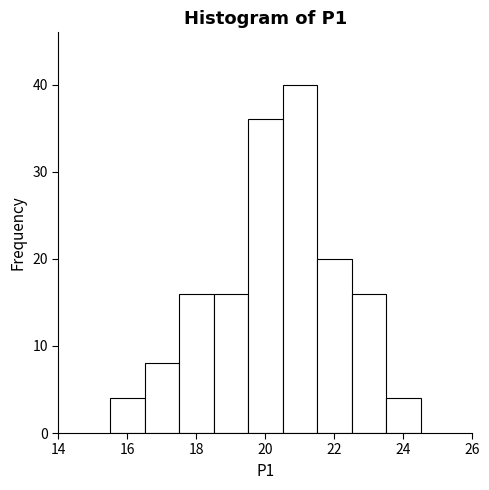

Reading left to right, transcribe this chart: for each bar, give the range it covers on the x-axis and its height. Neither the bar edges nor the heights are printed on the chart, so give them approximately, as read against the axes.

15.5 to 16.5: 4
16.5 to 17.5: 8
17.5 to 18.5: 16
18.5 to 19.5: 16
19.5 to 20.5: 36
20.5 to 21.5: 40
21.5 to 22.5: 20
22.5 to 23.5: 16
23.5 to 24.5: 4